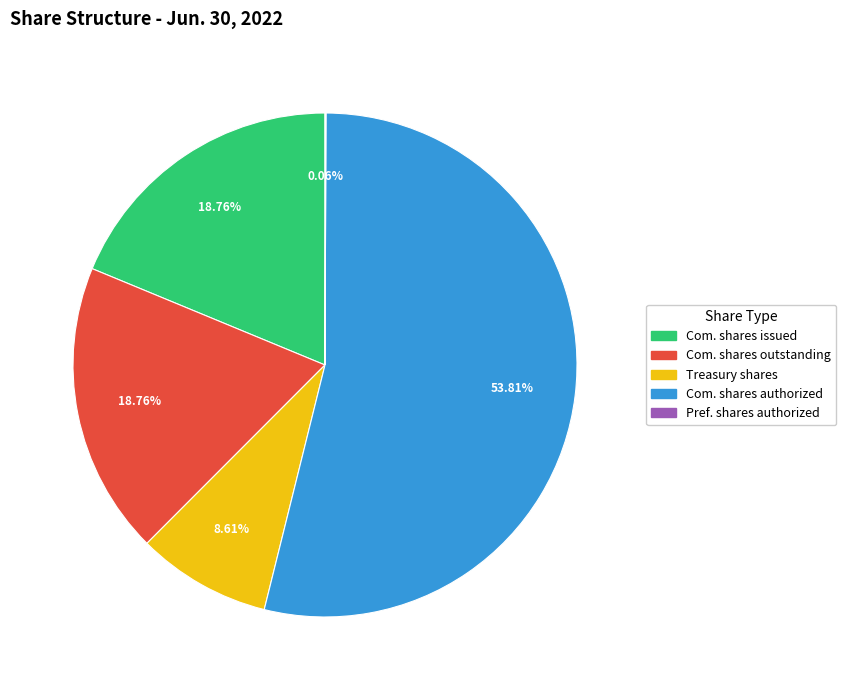

Is there any slice that represents more than half of the pie?

Yes